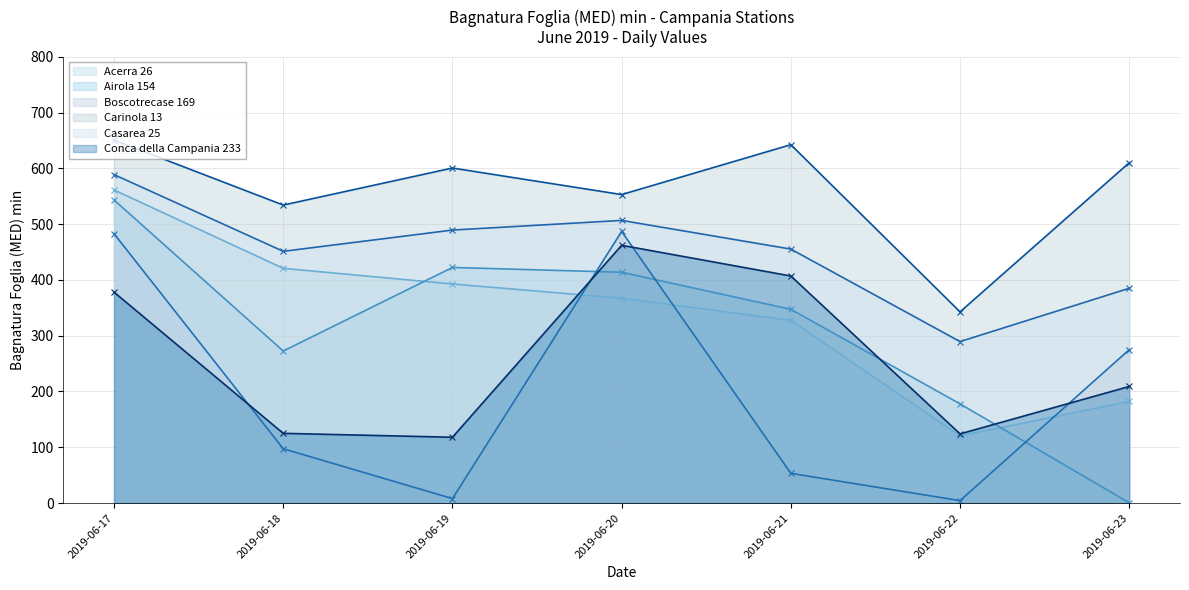

Where is the first local minimum for Casarea 25?

2019-06-18